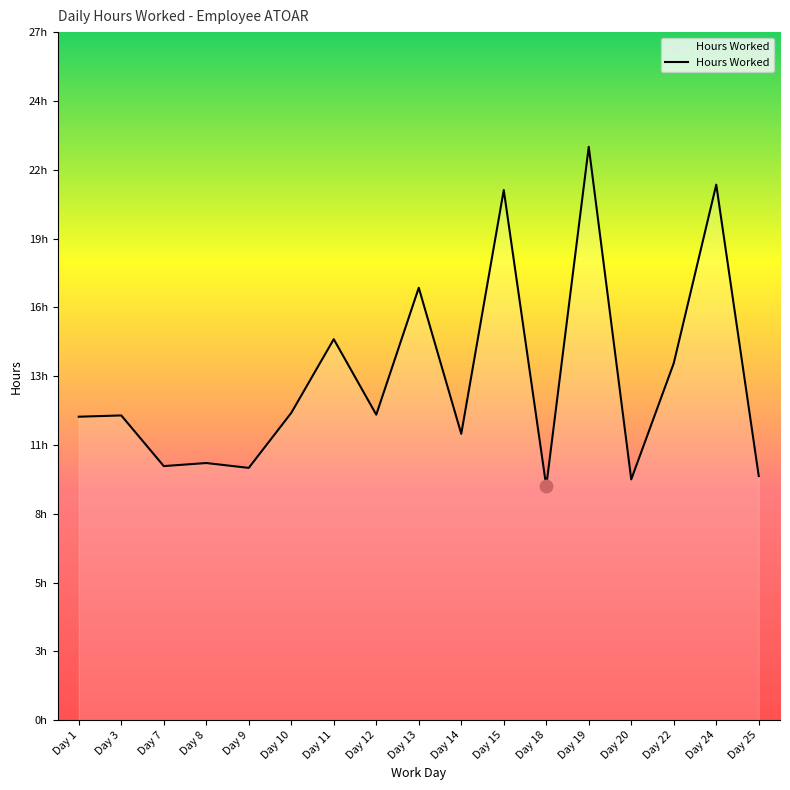

Is this an area chart (filled region under the line)?

Yes